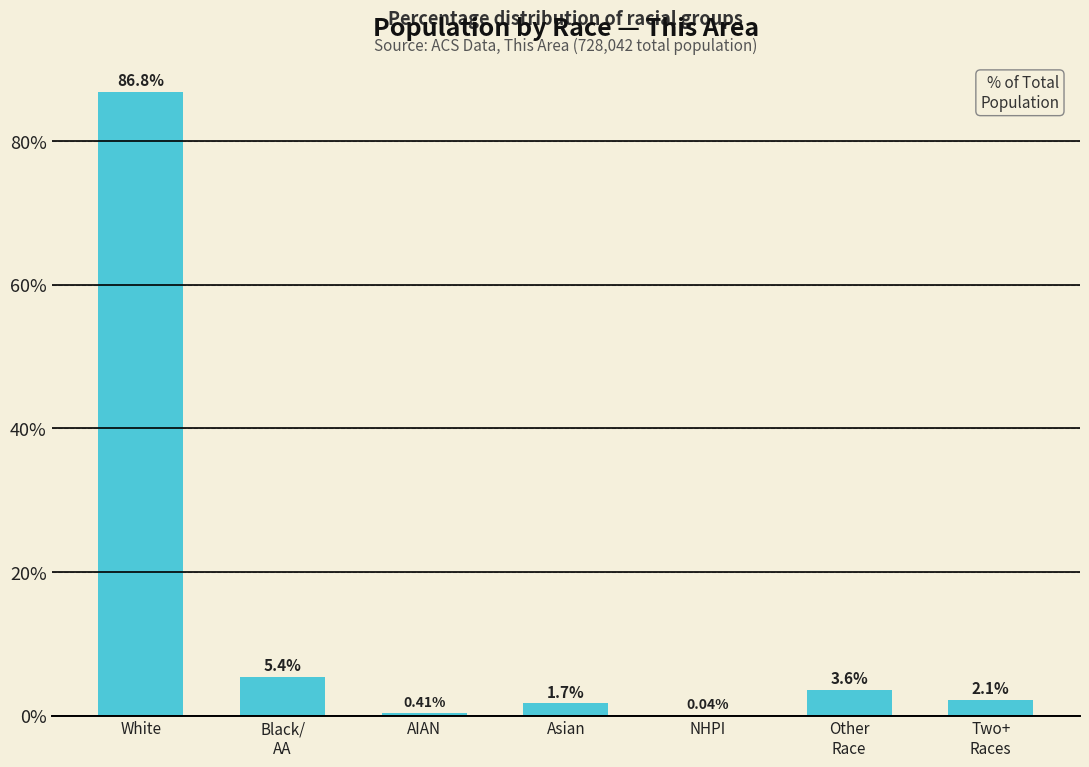

Approximately how many times larger is the value at AIAN compared to Black/
AA?

0.1